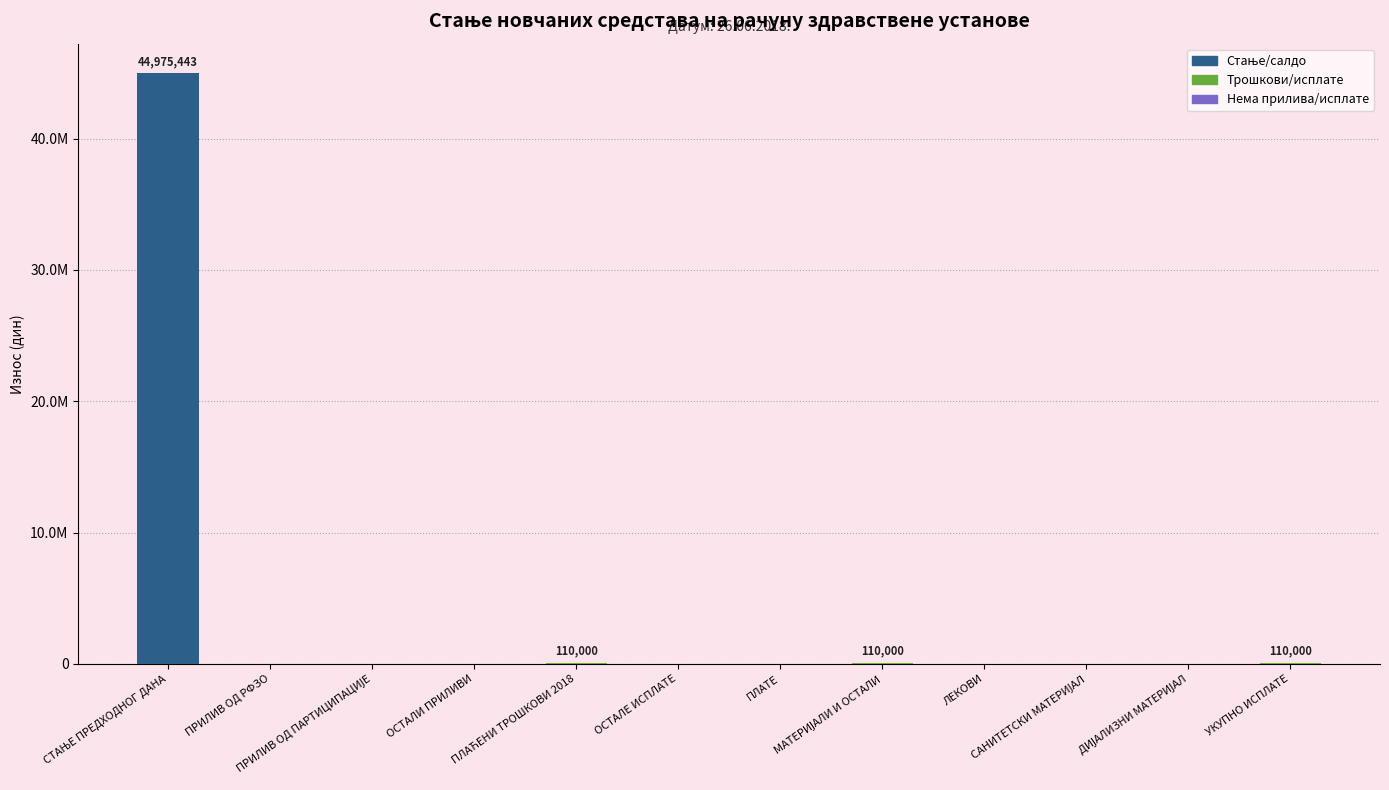

True or false: the data shows 0.0 at ОСТАЛИ ПРИЛИВИ.

True